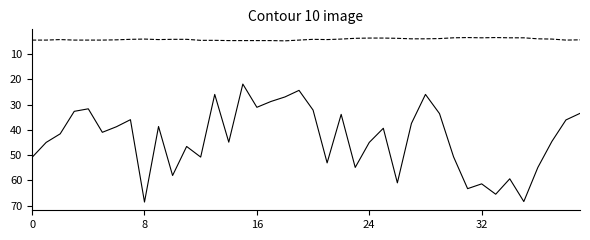

Does the chart have visible grid lines?

No